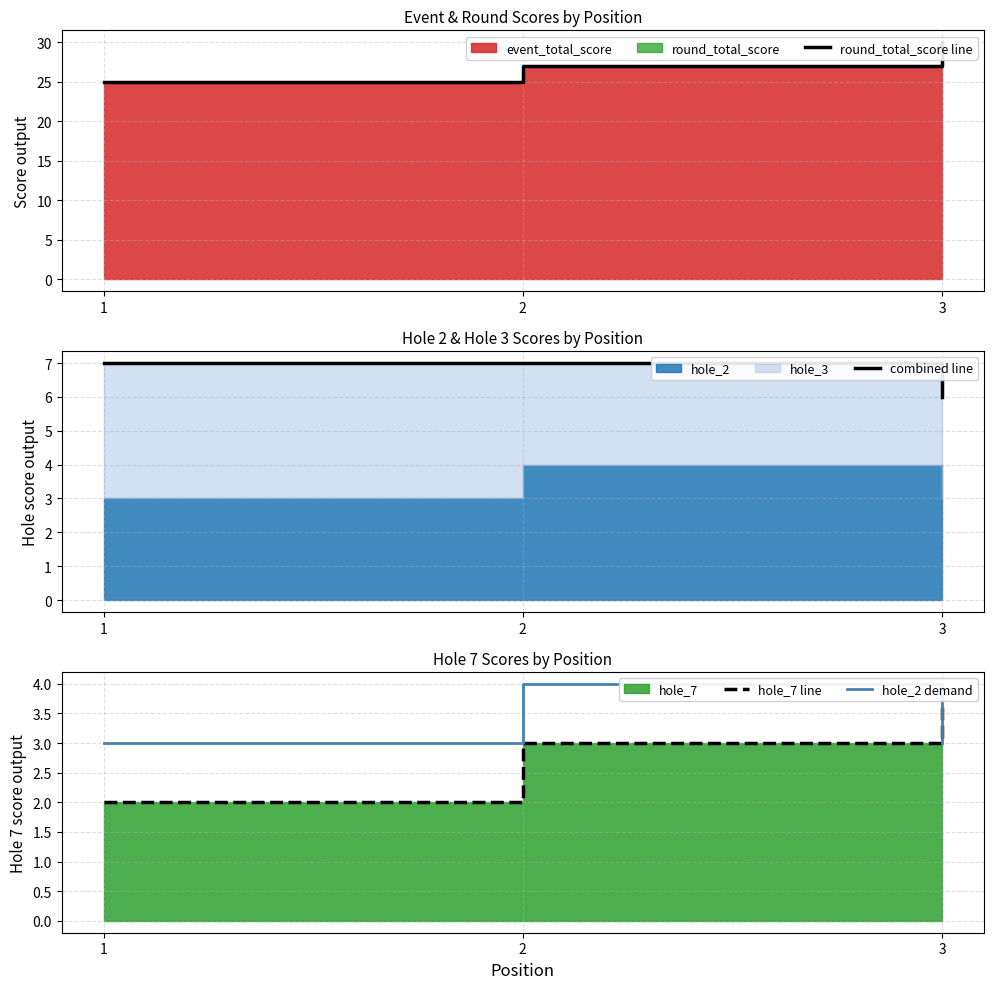

What is the value of the round_total_score line point at the 2nd from the left?

27